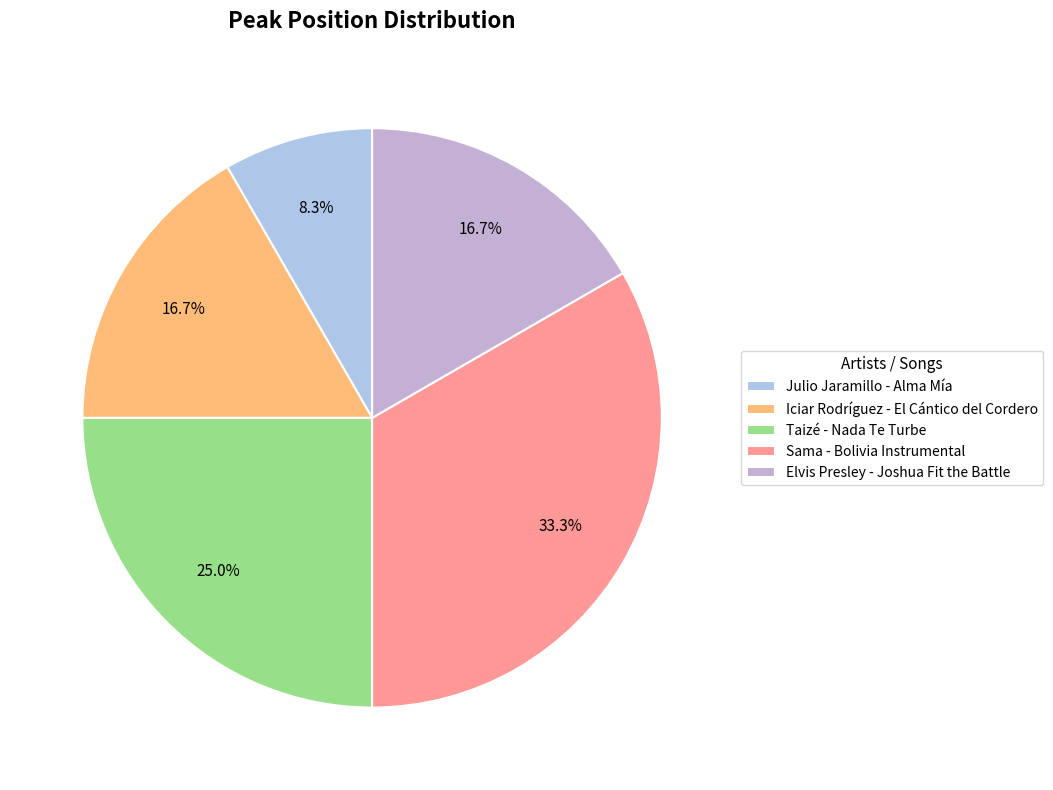

The Elvis Presley - Joshua Fit the Battle slice represents 31% of the pie. True or false?

False